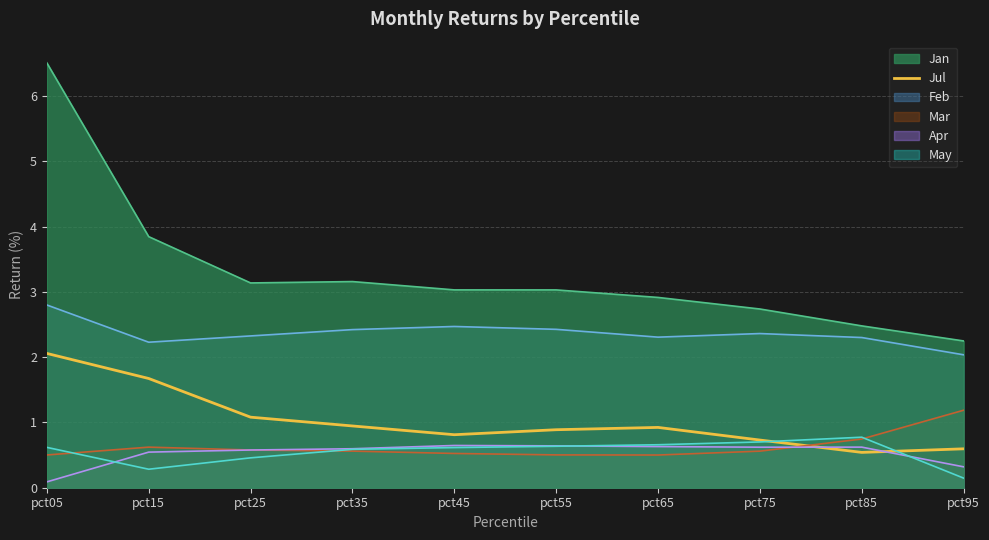

At which label is Jan closest to 4?

pct15